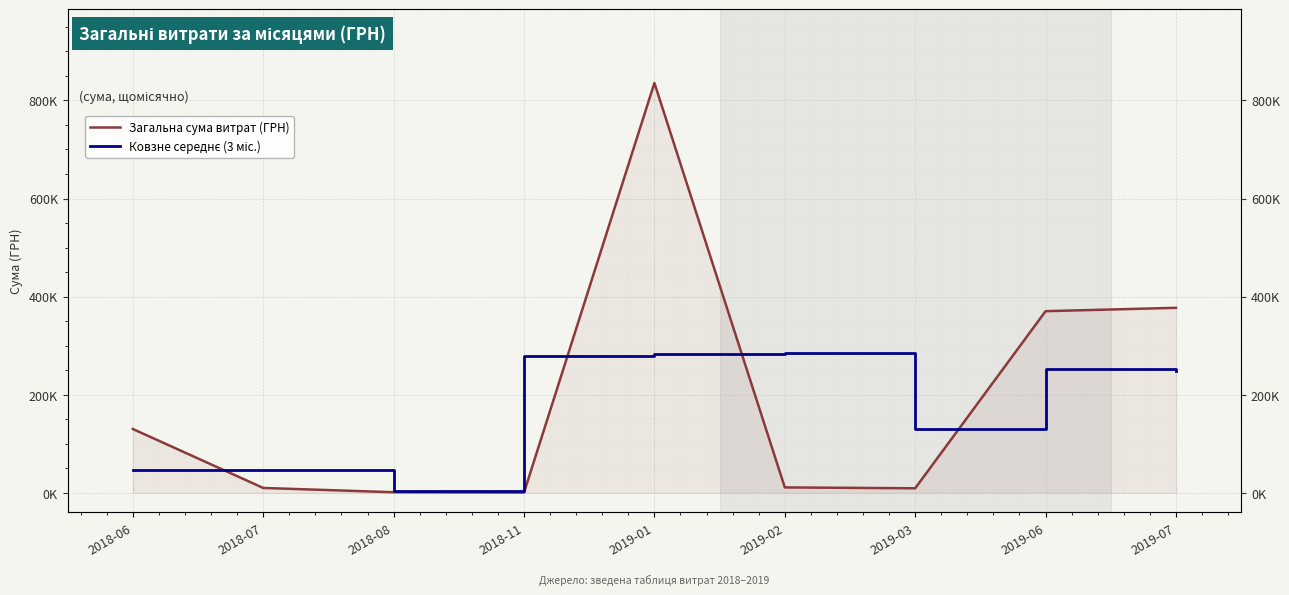

True or false: Ковзне середнє (3 міс.) has a value of 285325.4 at 2019-02.

True